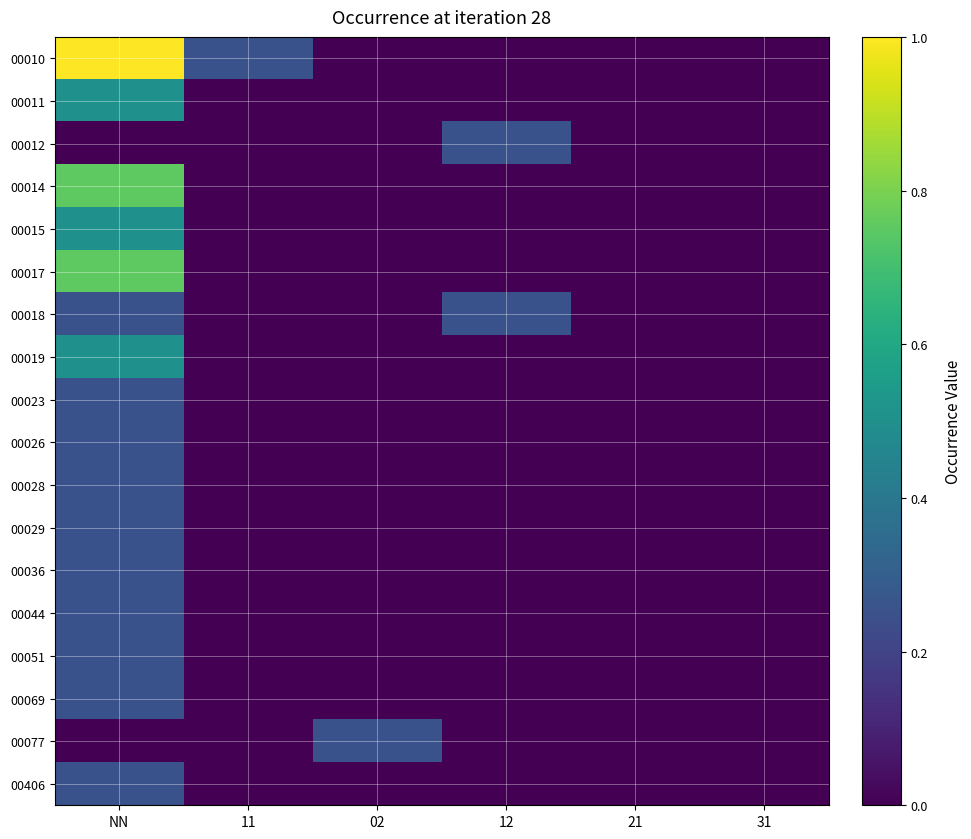

Rank the series by their maximum value, from highest to lowest.

00010, 00014, 00017, 00011, 00015, 00019, 00012, 00018, 00023, 00026, 00028, 00029, 00036, 00044, 00051, 00069, 00077, 00406